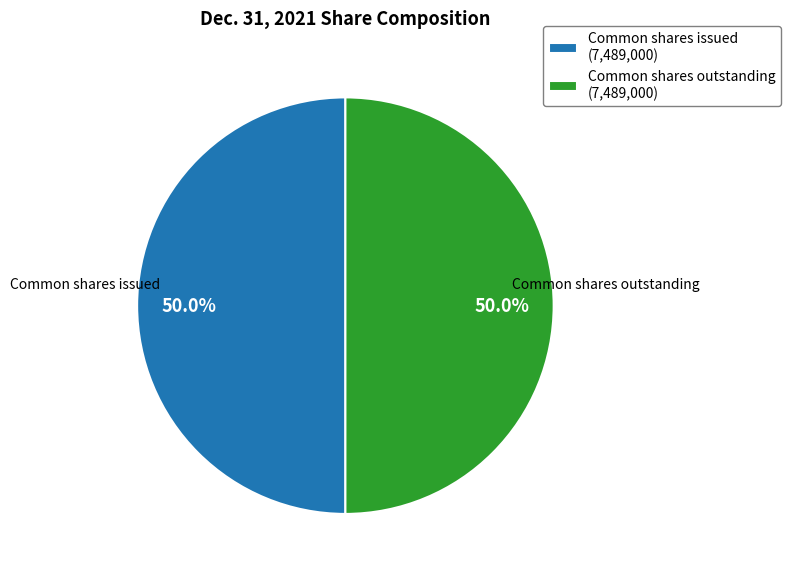

To the nearest percent, what is the difference between the largest and smallest slice percentages?

0%